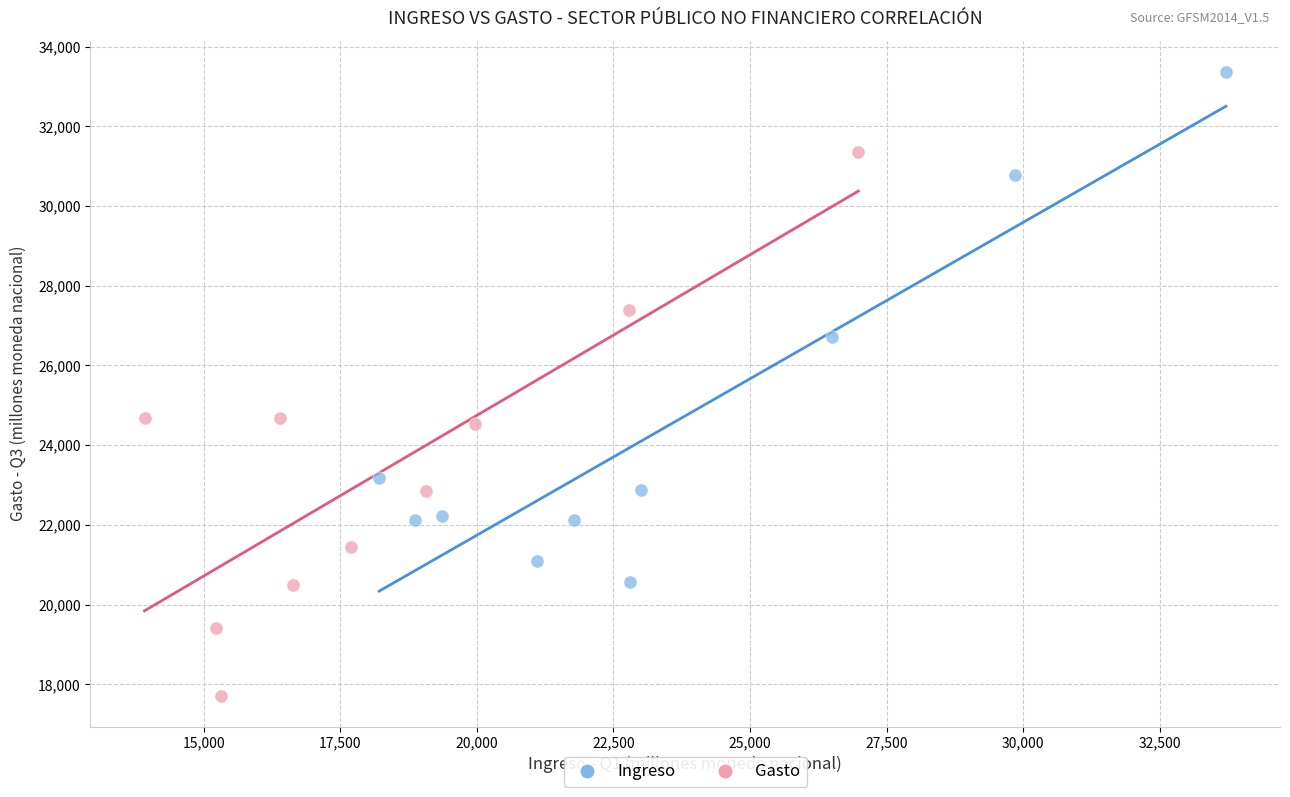

Which series reaches the minimum Y coordinate?

Gasto